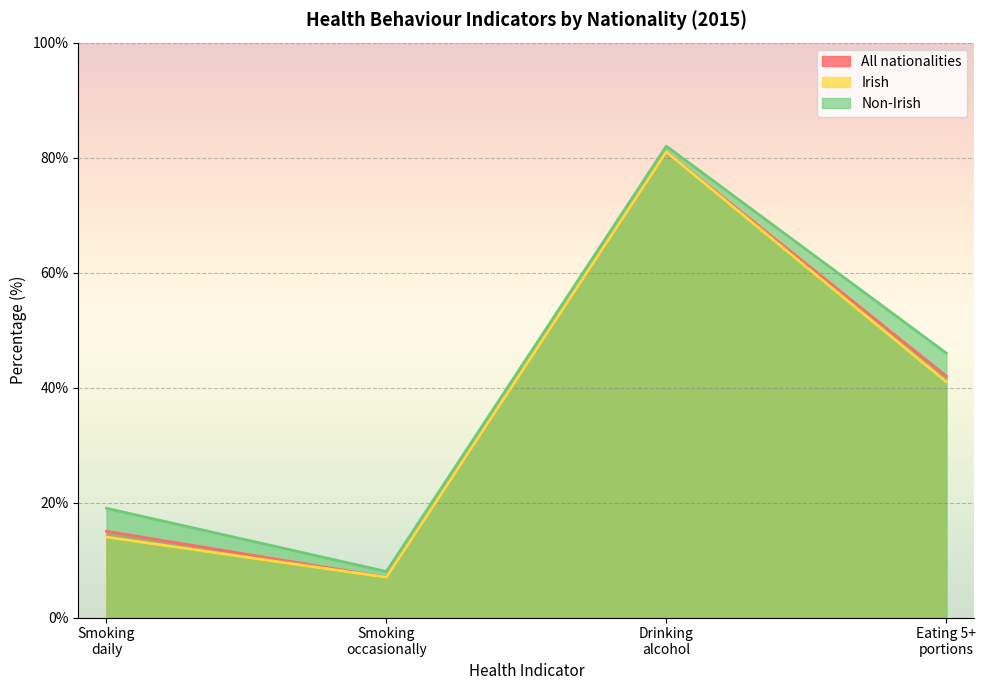

What is the maximum value for Non-Irish?

82